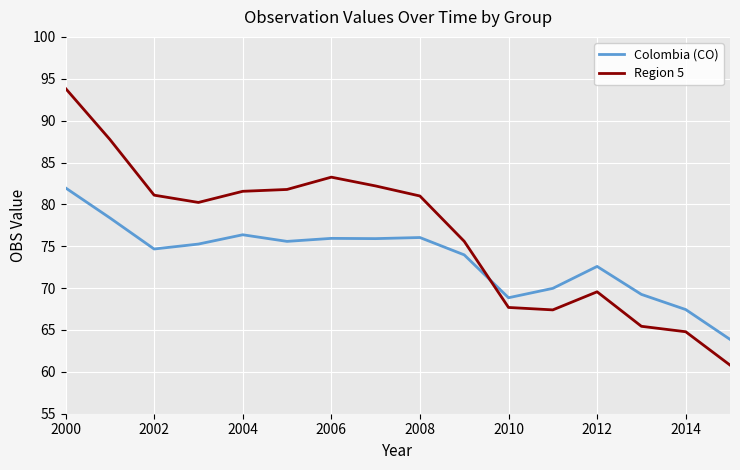

What is the minimum value for Colombia (CO)?

63.9